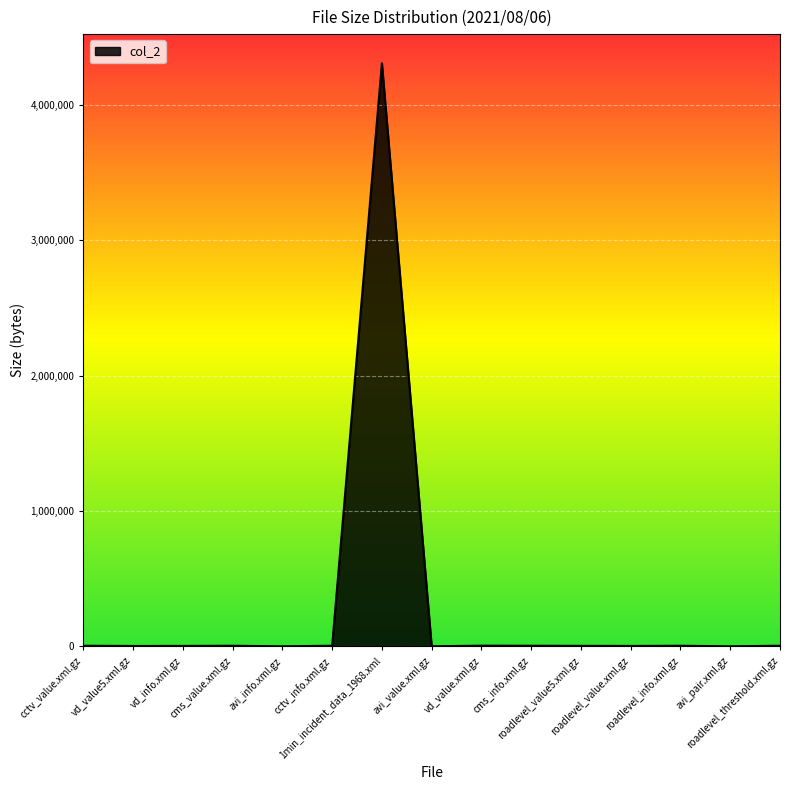

What is the greatest value displayed?

4307935